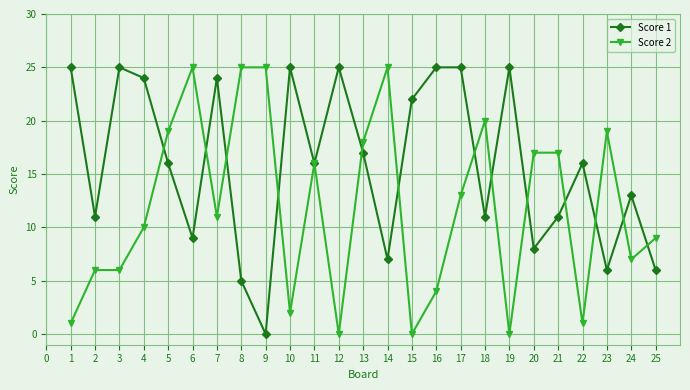

How many lines are shown in the chart?

2